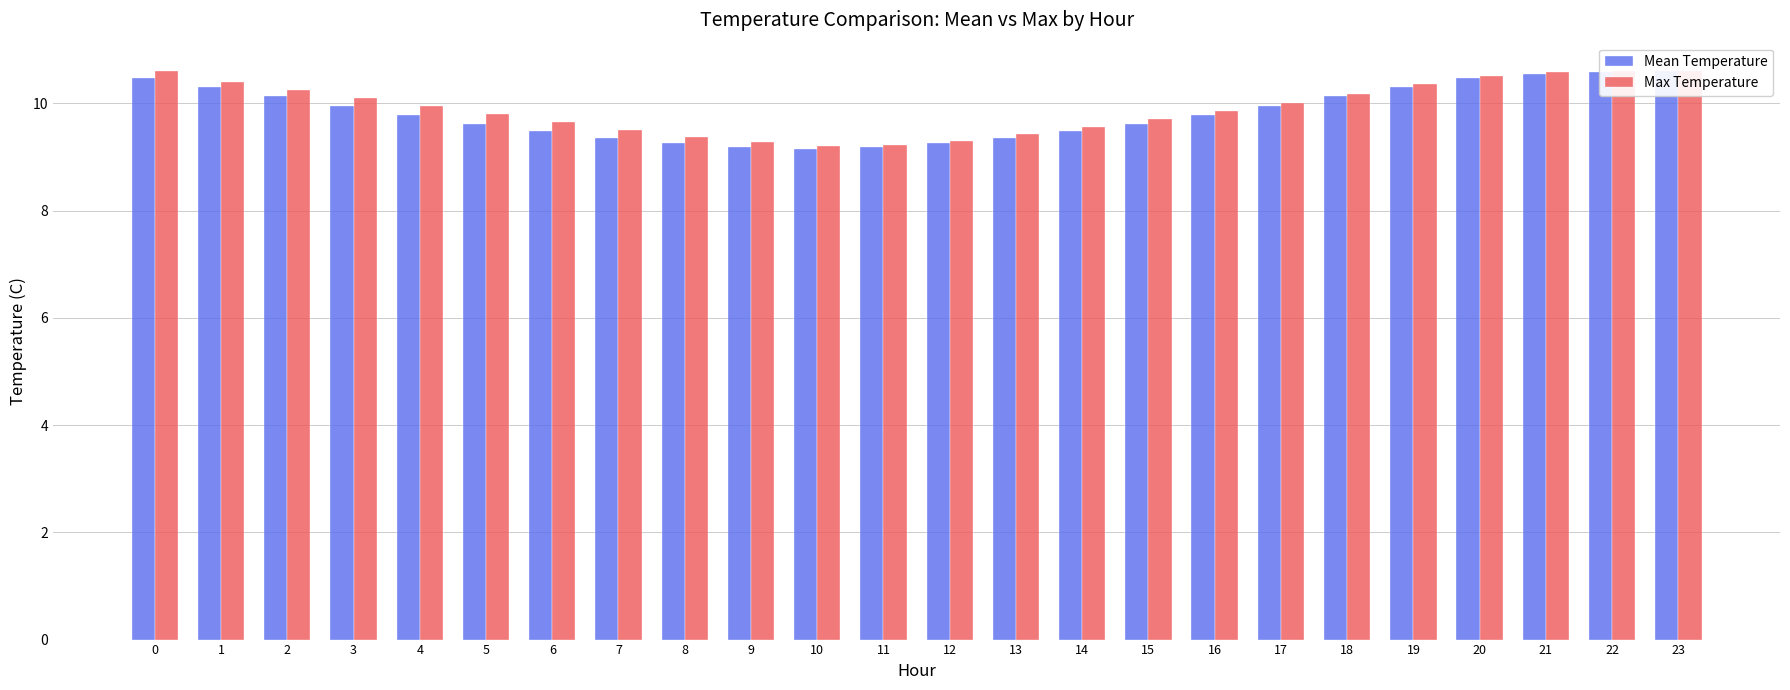

Which has a higher value, 20 or 8?

20